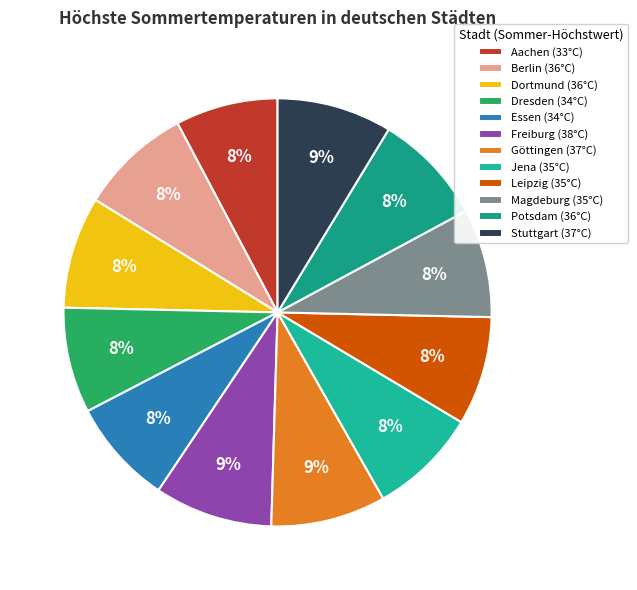

Is there a majority slice in this chart?

No